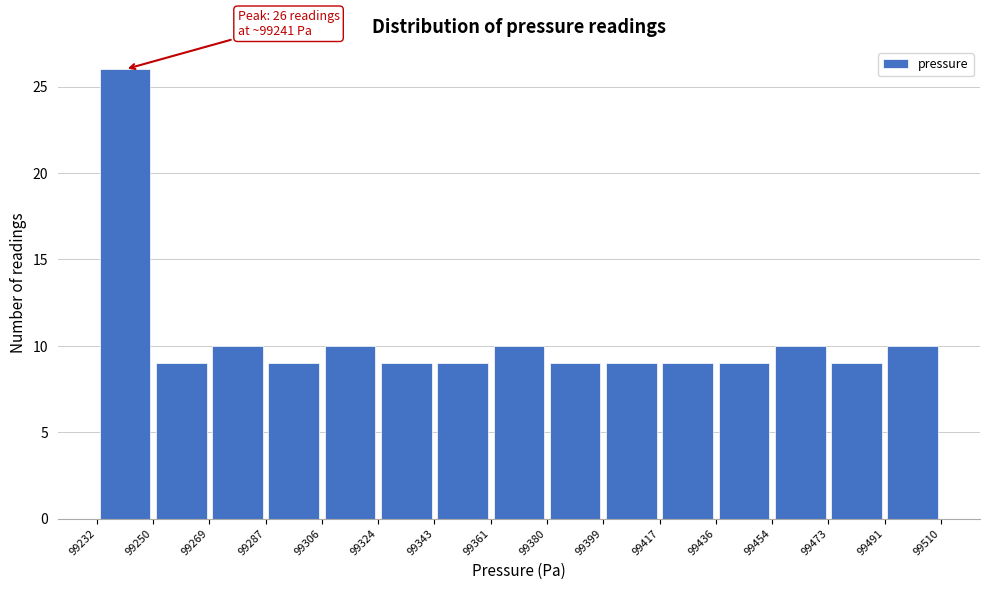

Over which range of the x-axis is the bar tallest?

99232 to 99250